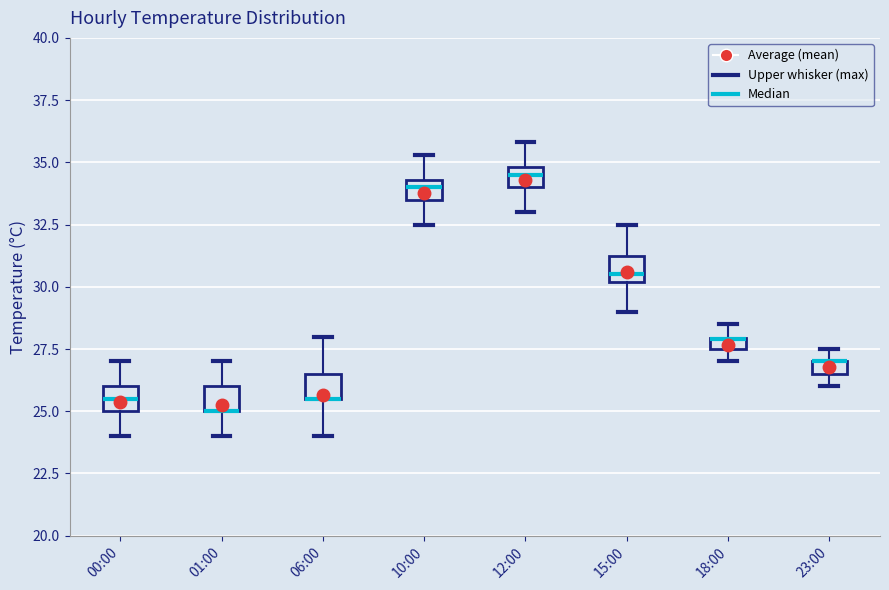

Where does the lower whisker of the box for 15:00 end on the y-axis? The values are not printed on the chart, so give them approximately, as read against the axis.

29.0